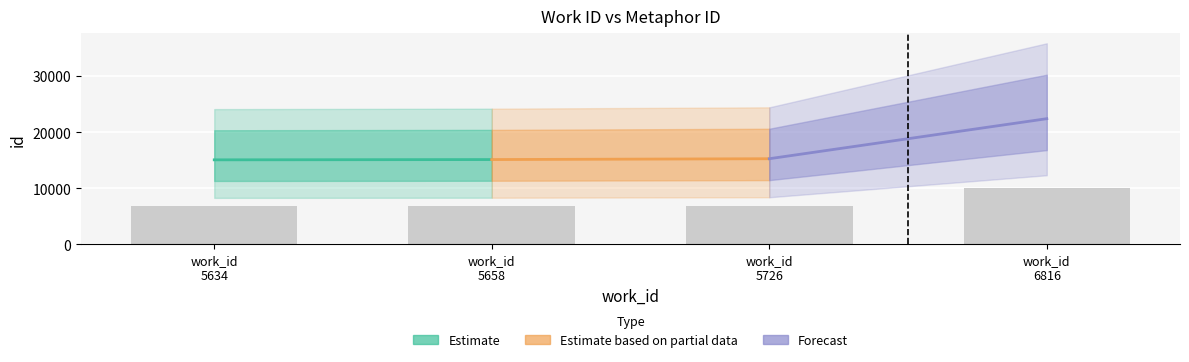

What is the value of the 1st bar from the left?

6778.8